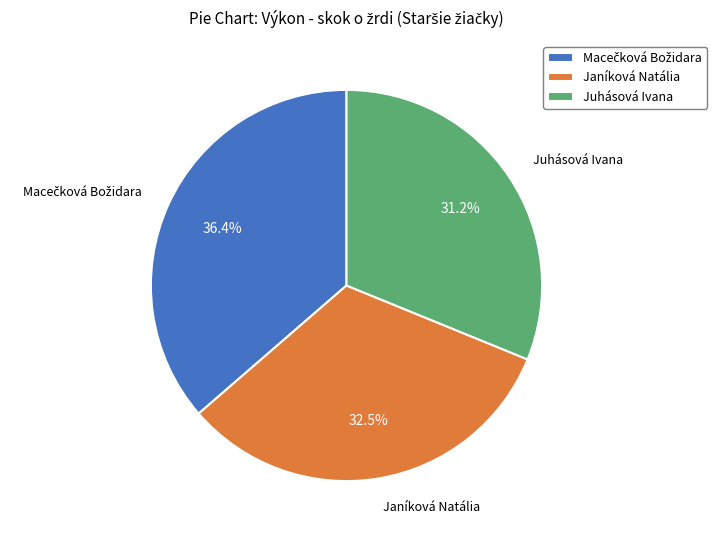

Which category has the smallest portion of the pie?

Juhásová Ivana